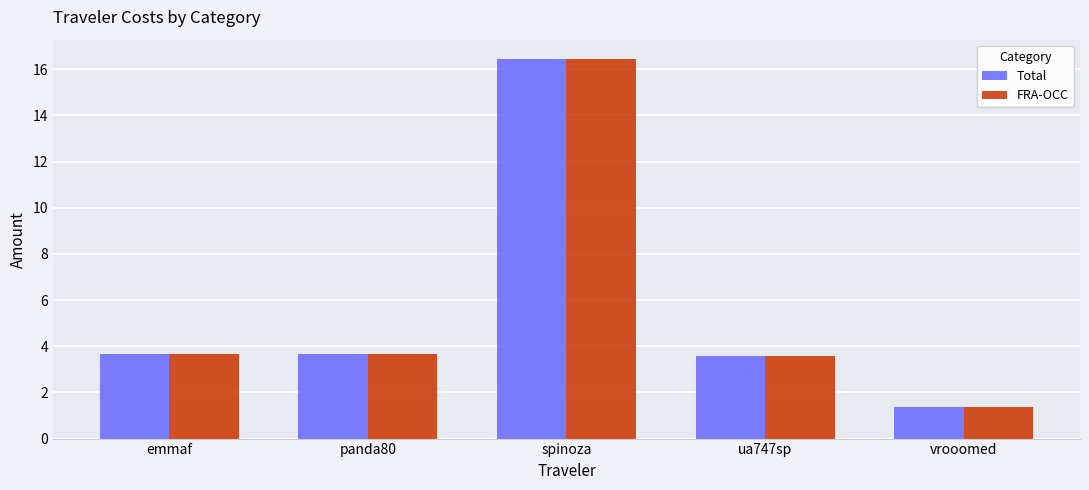

What is the value of the Total bar at the 2nd from the left?

3.7